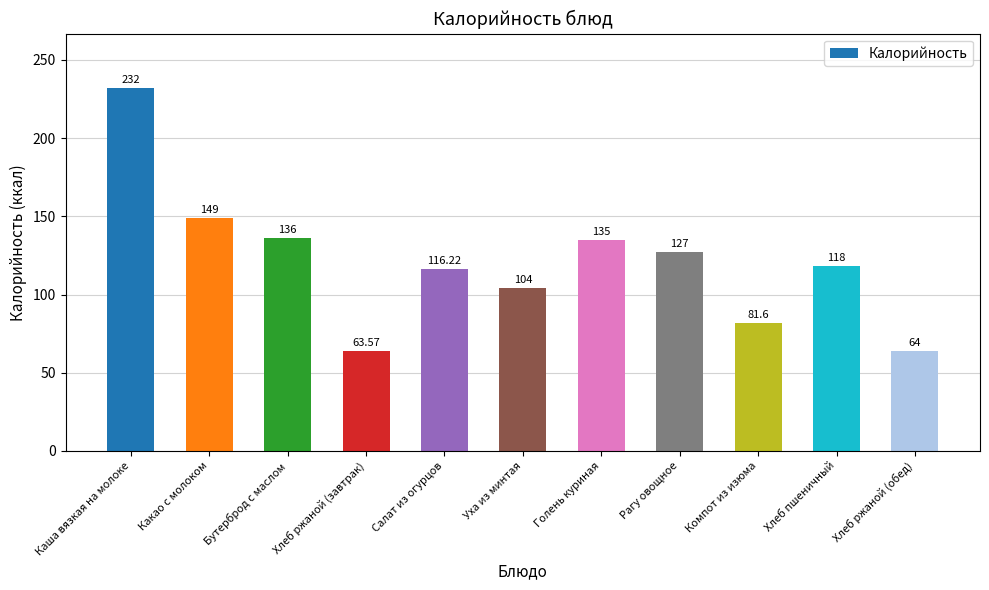

Which category has the lowest value across all series?

Хлеб ржаной (завтрак)